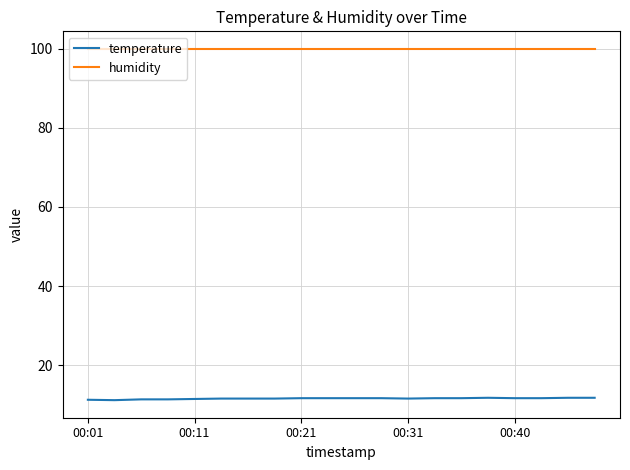

Which series has the largest total across all categories?

humidity